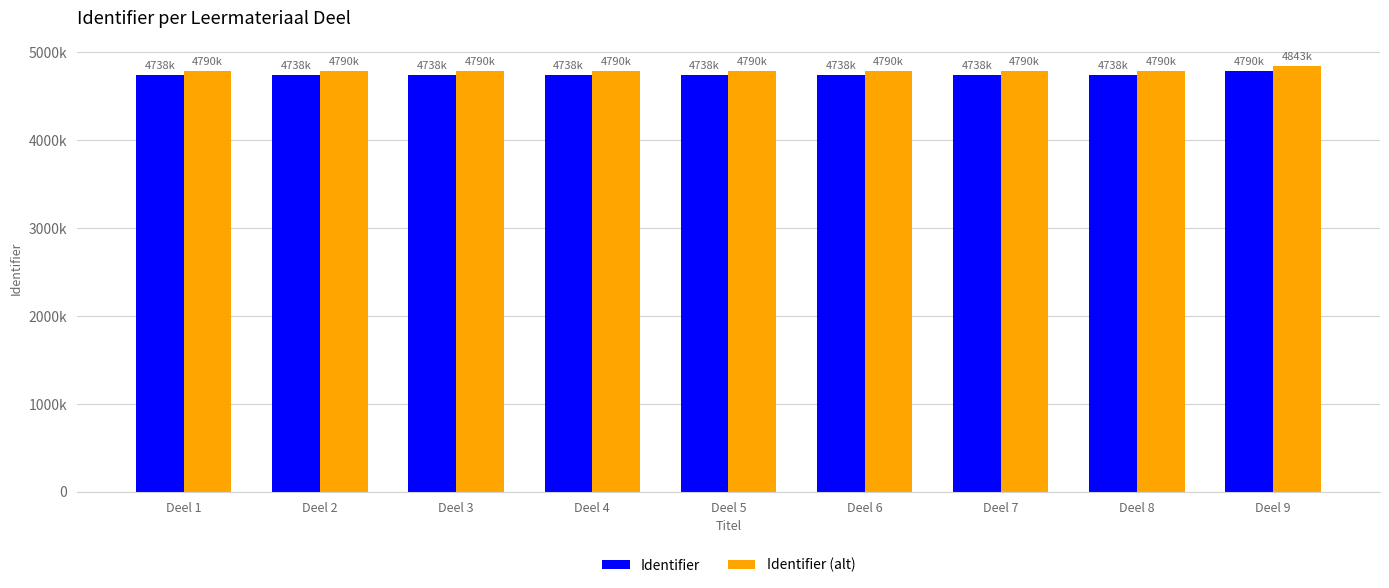

What is the total value across all series at Deel 5?

9529456